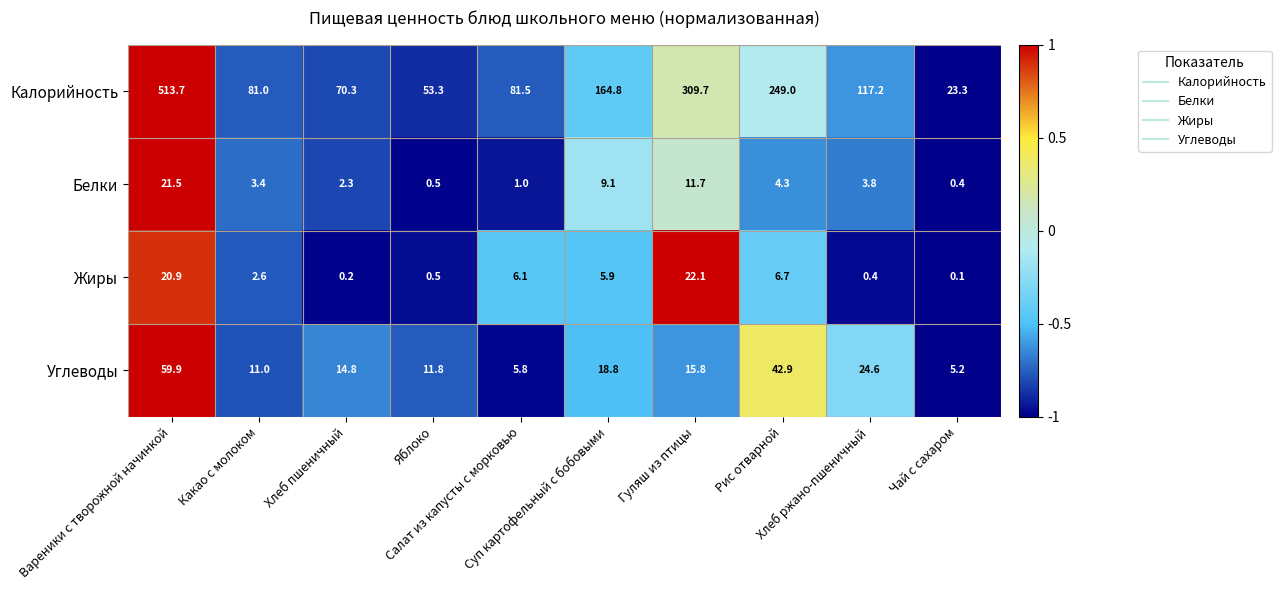

What is the minimum value for Калорийность?

23.3